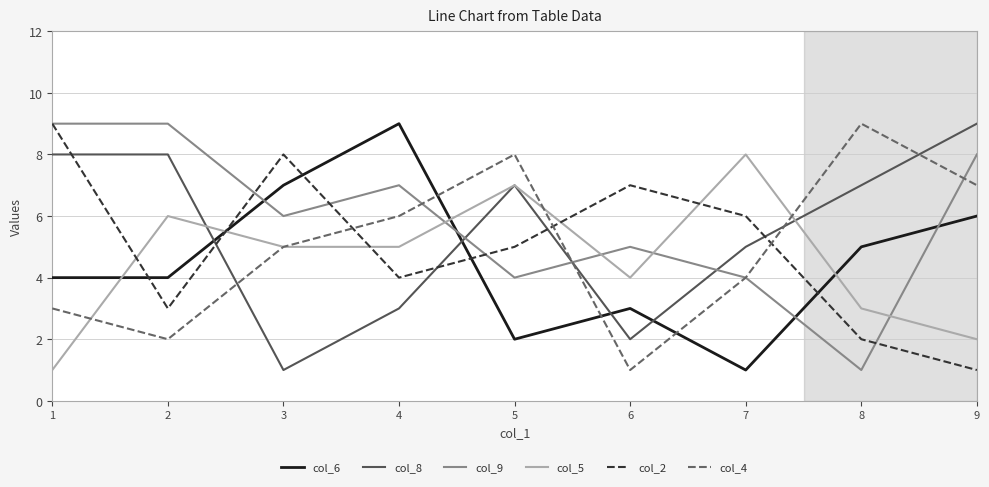

What is the maximum value for col_8?

9